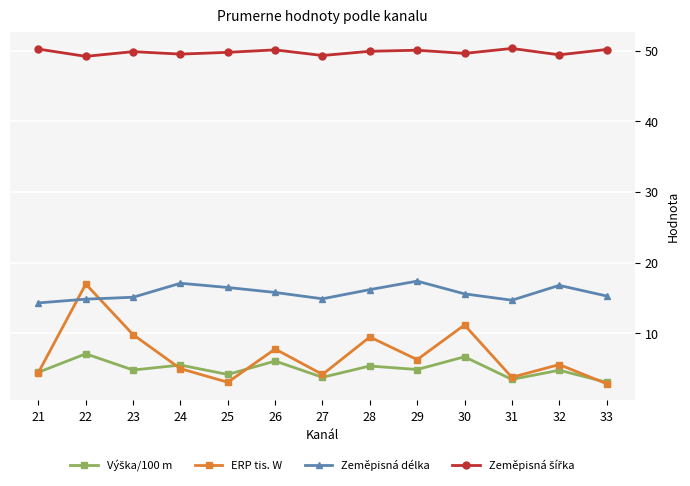

After their last crossing, which series has the higher values: ERP tis. W or Zeměpisná délka?

Zeměpisná délka